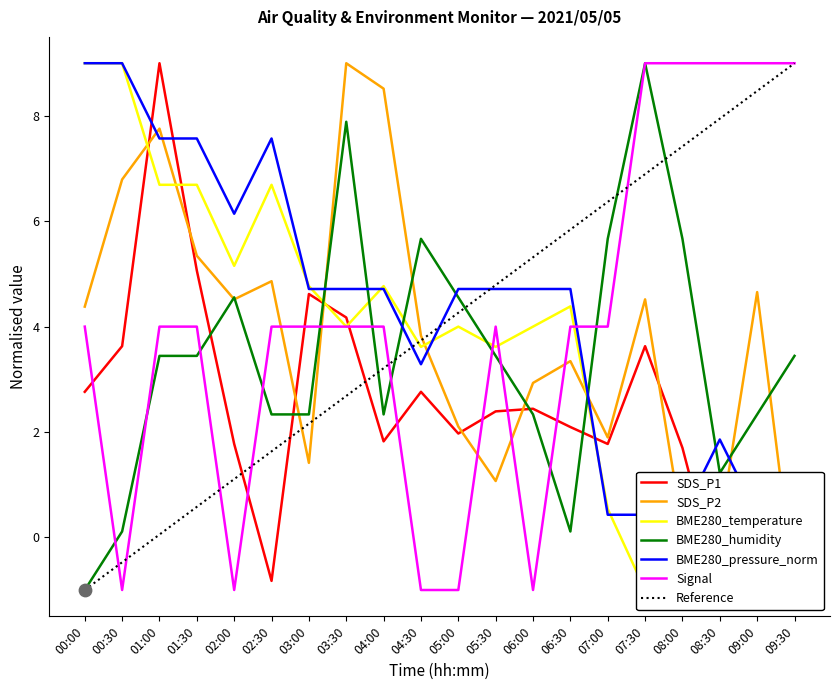

At which category is the sum across all series the highest?

01:00